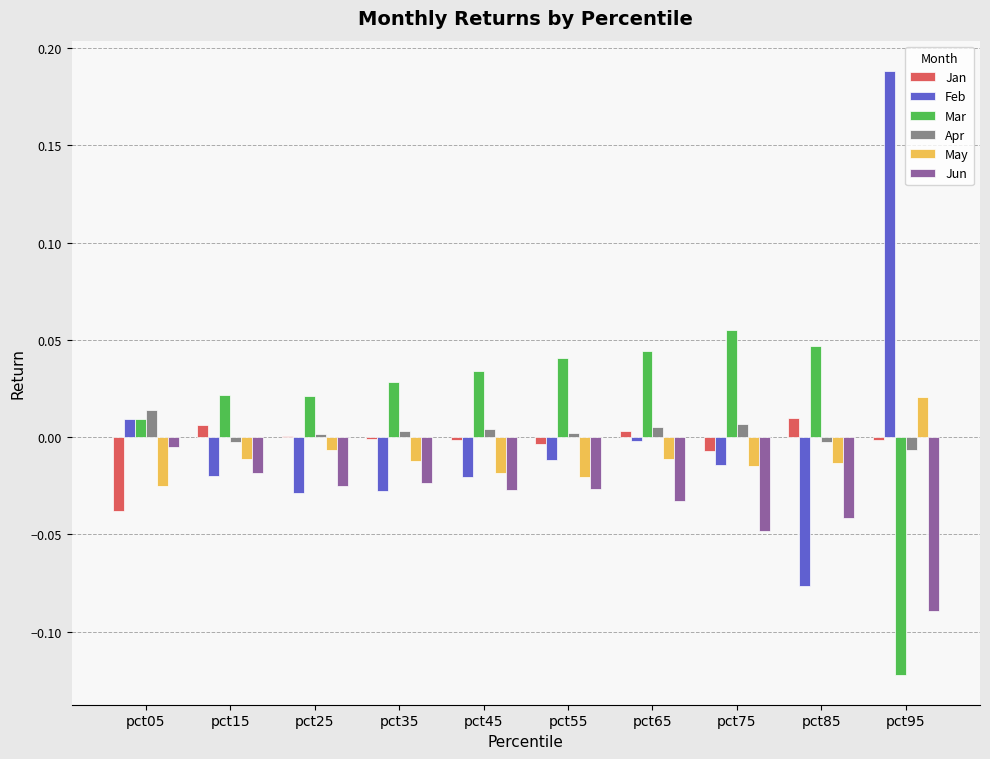

Which label corresponds to the largest value in the chart?

pct95